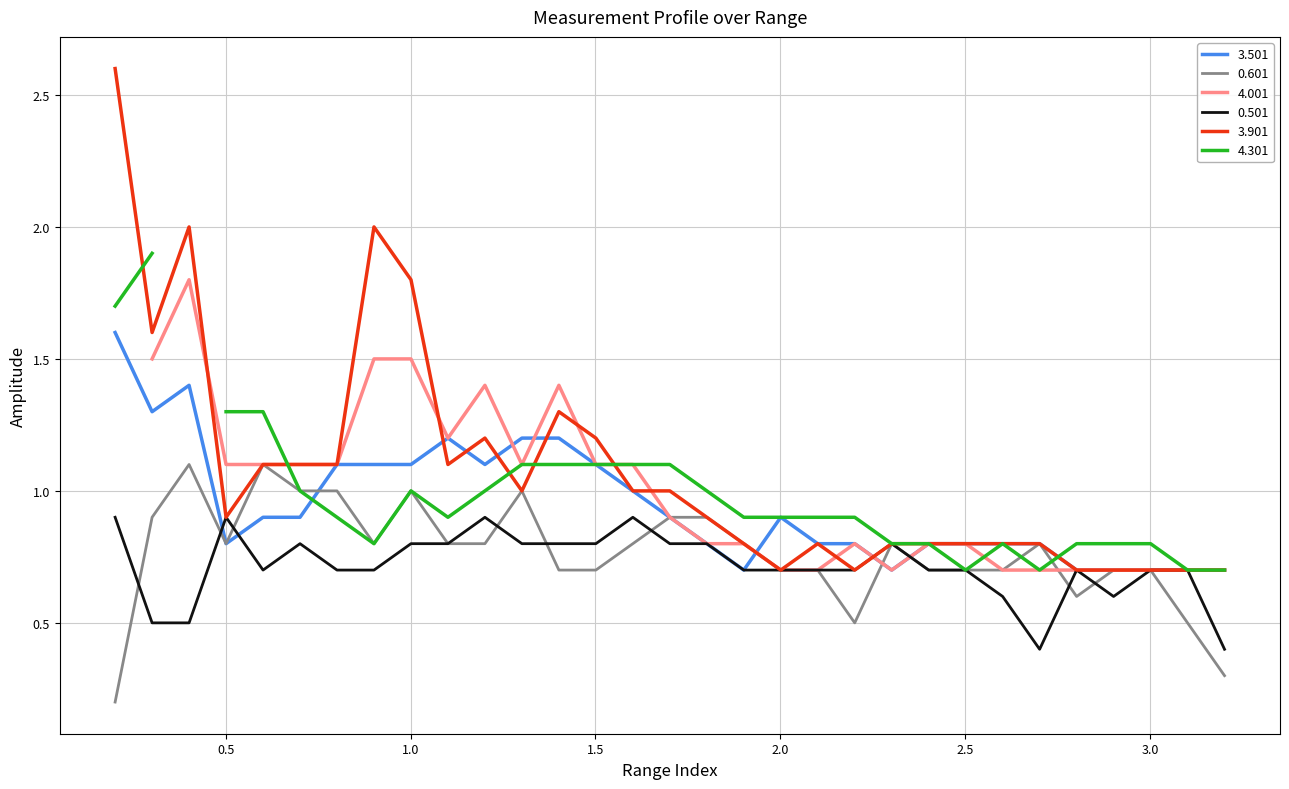

What is the label of the 15th point from the right?

1.801